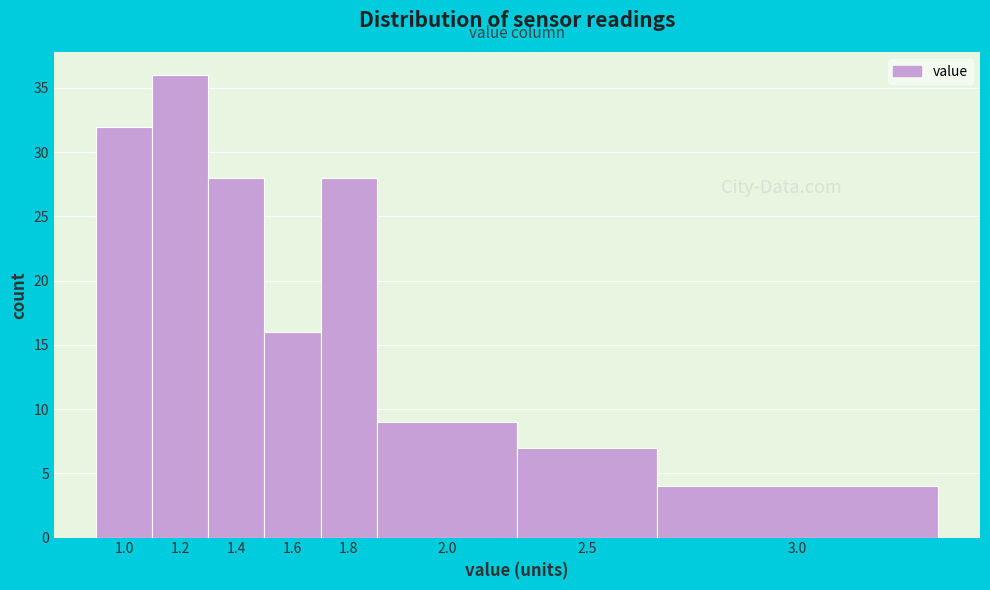

Reading right to left, what are all the values shown in this chart?

4	7	9	28	16	28	36	32